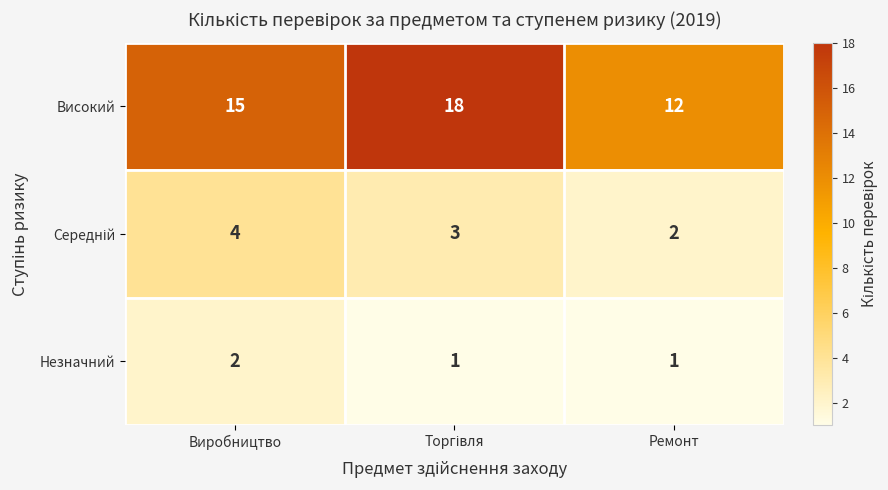

What is the difference between the maximum and second lowest values in the Високий series?

3